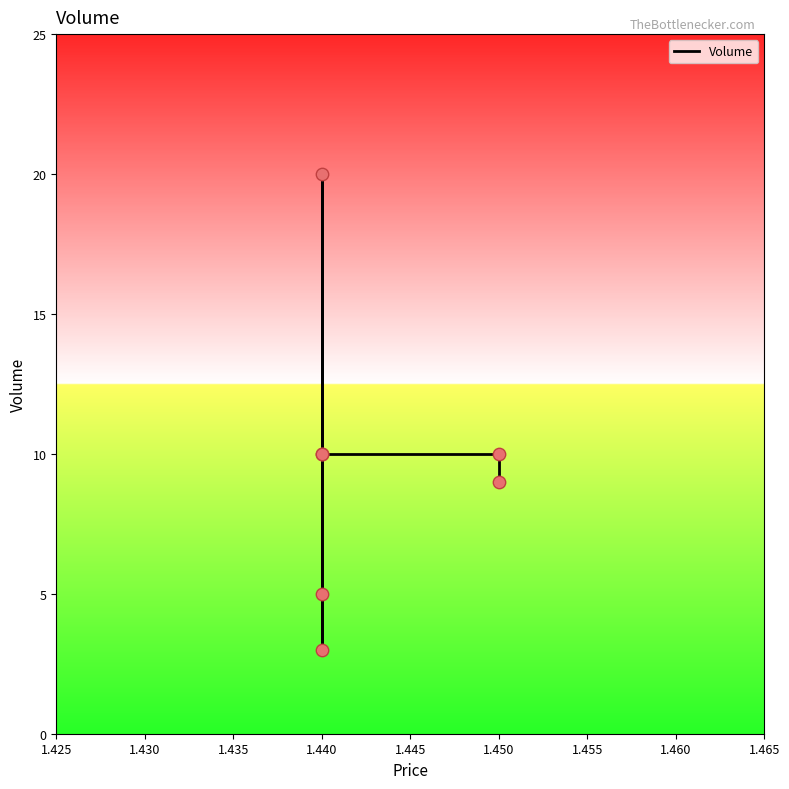

Between 1.440 and 1.450, which is larger?

1.450